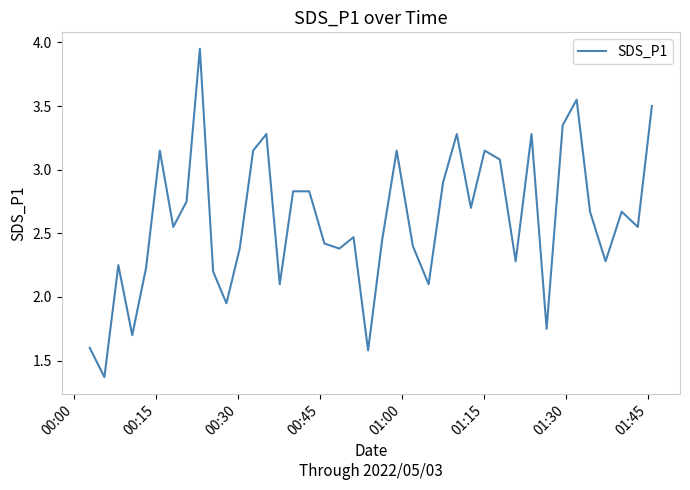

How many series are shown in this chart?

1